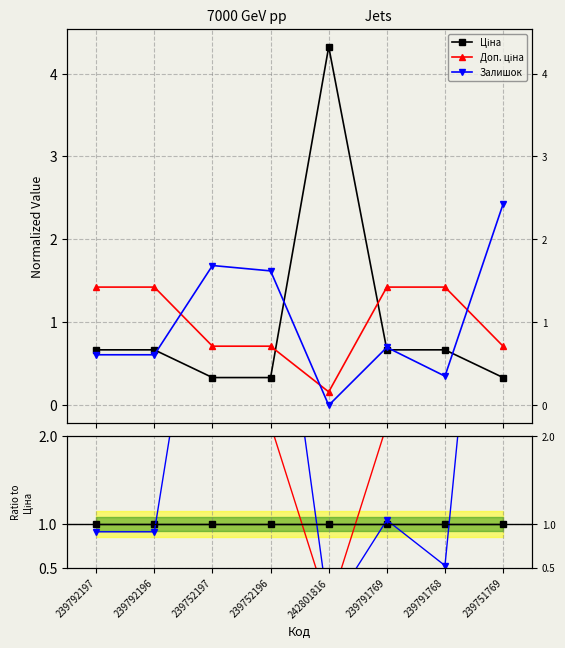

How many times do Доп. ціна and Ціна cross each other?

2